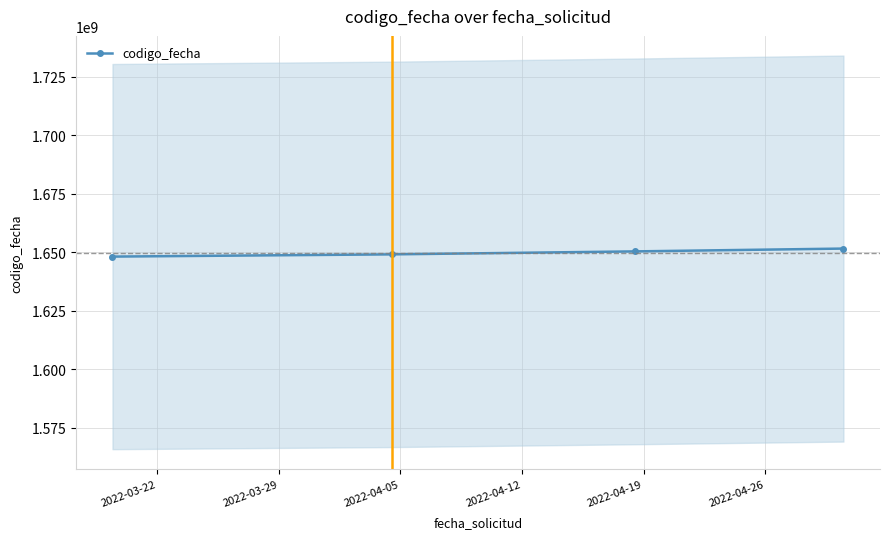

What is the value of the codigo_fecha point at the 4th from the left?

1651564321